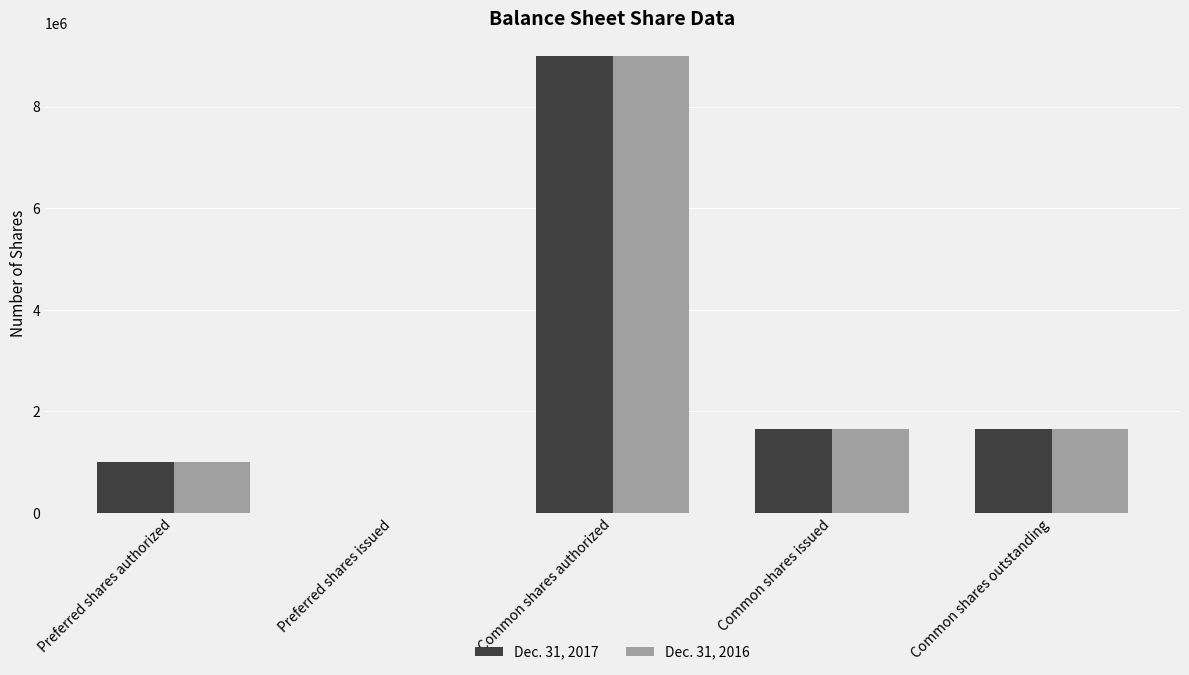

The Dec. 31, 2016 series shows 9000000 at Common shares authorized. True or false?

True